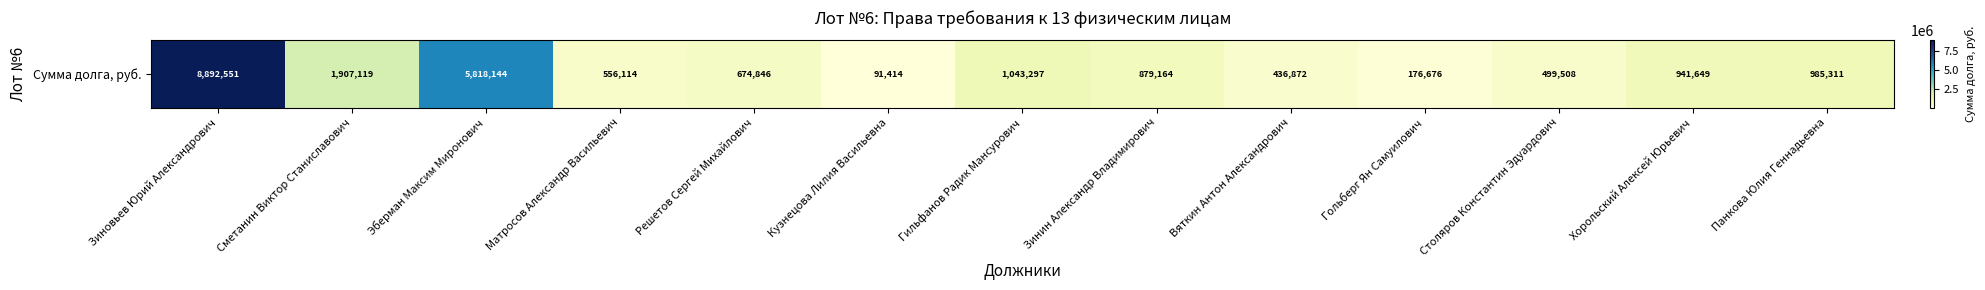

What is the smallest value displayed?

91414.4